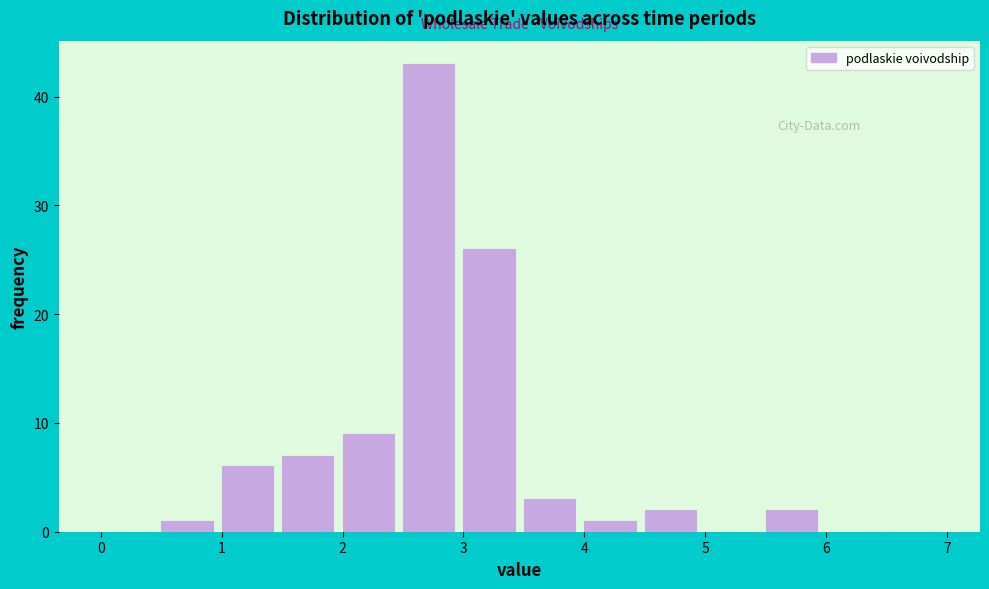

Reading left to right, list every bar in this chart as the range it spans on the x-axis followed by its height. The values are not printed on the chart, so give them approximately, as read against the axis.

0.0 to 0.5: 0
0.5 to 1.0: 1
1.0 to 1.5: 6
1.5 to 2.0: 7
2.0 to 2.5: 9
2.5 to 3.0: 43
3.0 to 3.5: 26
3.5 to 4.0: 3
4.0 to 4.5: 1
4.5 to 5.0: 2
5.0 to 5.5: 0
5.5 to 6.0: 2
6.0 to 6.5: 0
6.5 to 7.0: 0